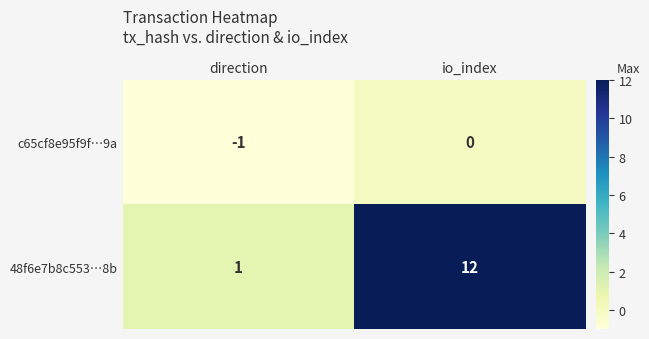

Which series has the widest spread of values?

48f6e7b8c553…8b